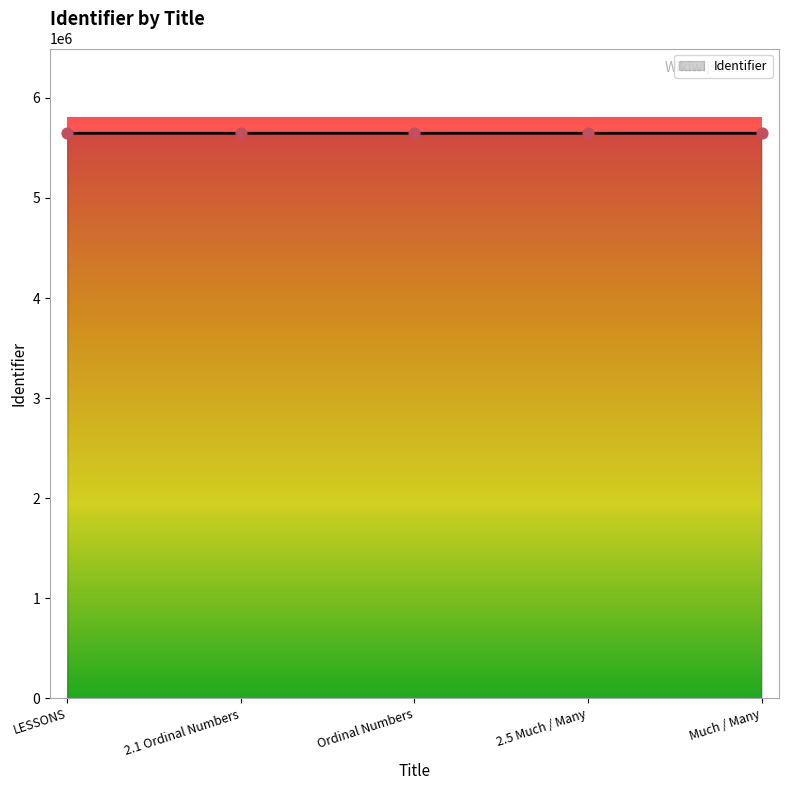

Approximately how many times larger is the value at LESSONS compared to 2.5 Much / Many?

1.0